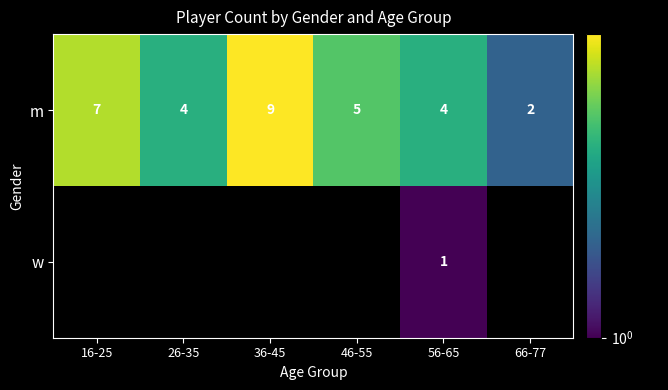

What is the total value across all series at 56-65?

5